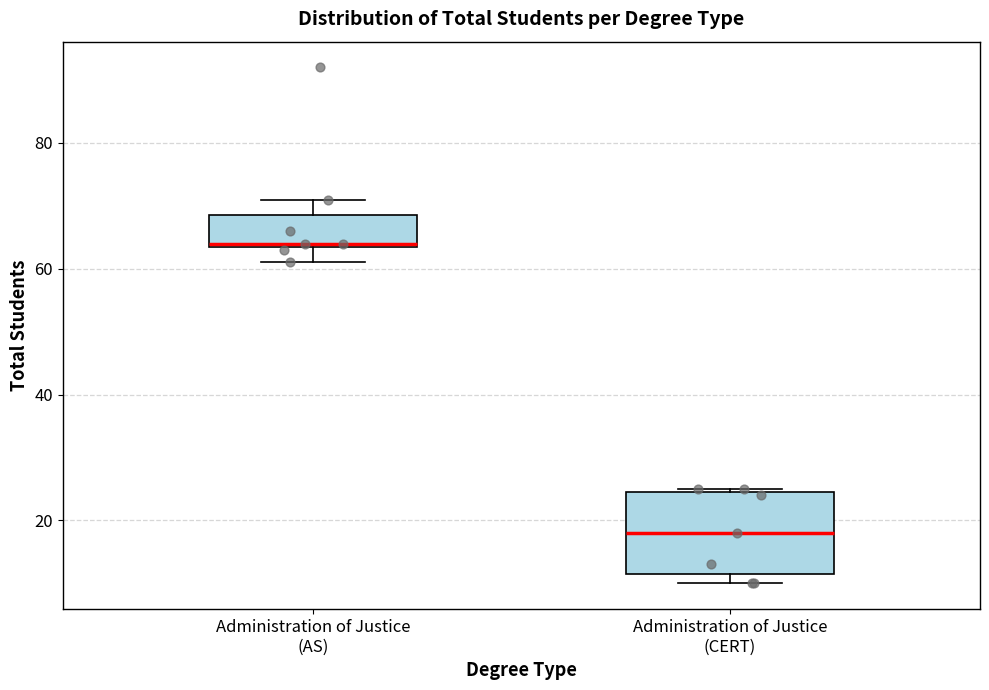

Which box's median line is the highest?

Administration of Justice (AS)